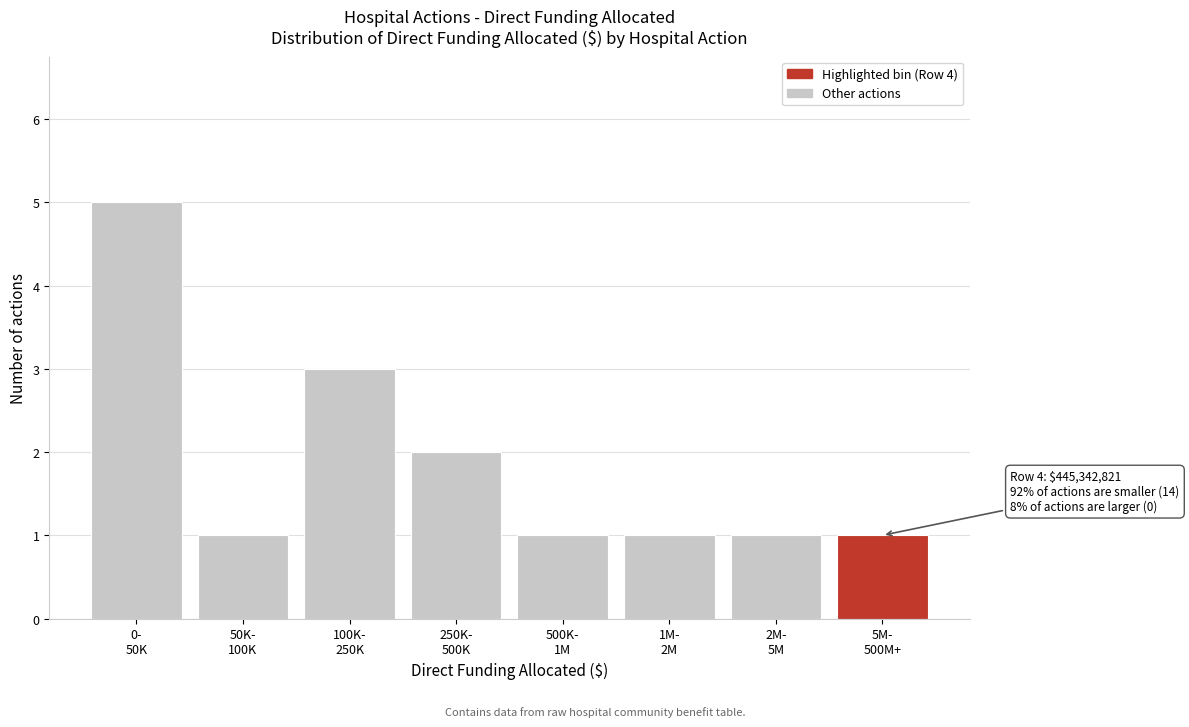

Reading left to right, transcribe all the data shown in this chart.

5	1	3	2	1	1	1	1